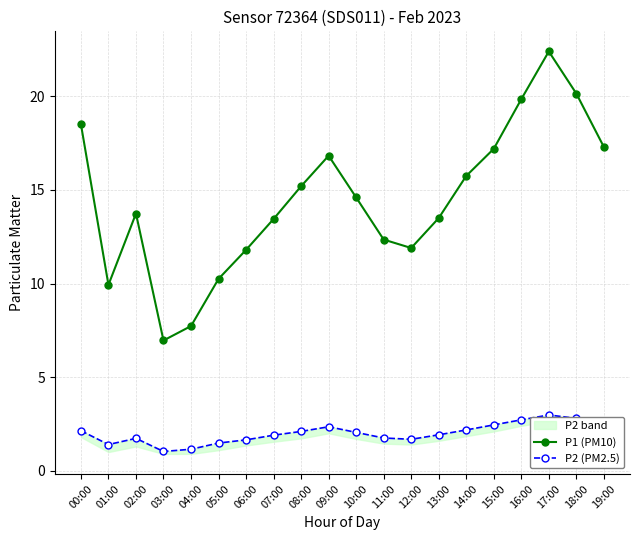

At how many categories does at least one series exceed 7?

19